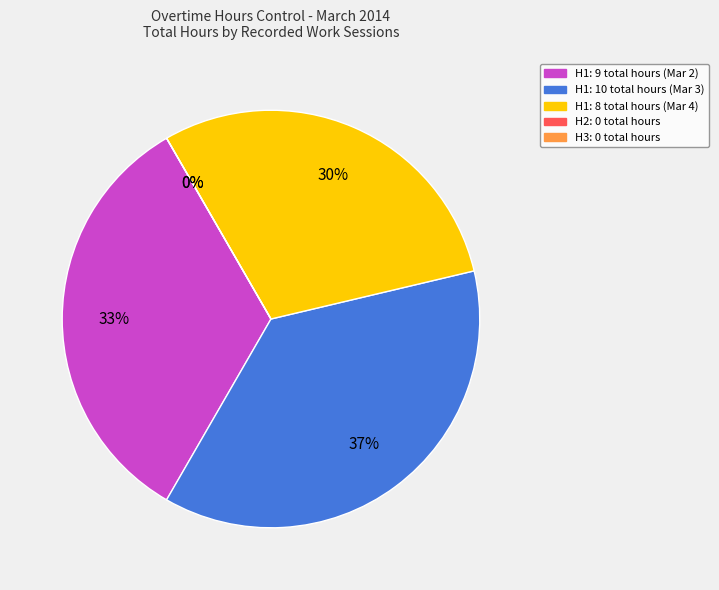

To the nearest percent, what percentage of the pie is H1?

33%